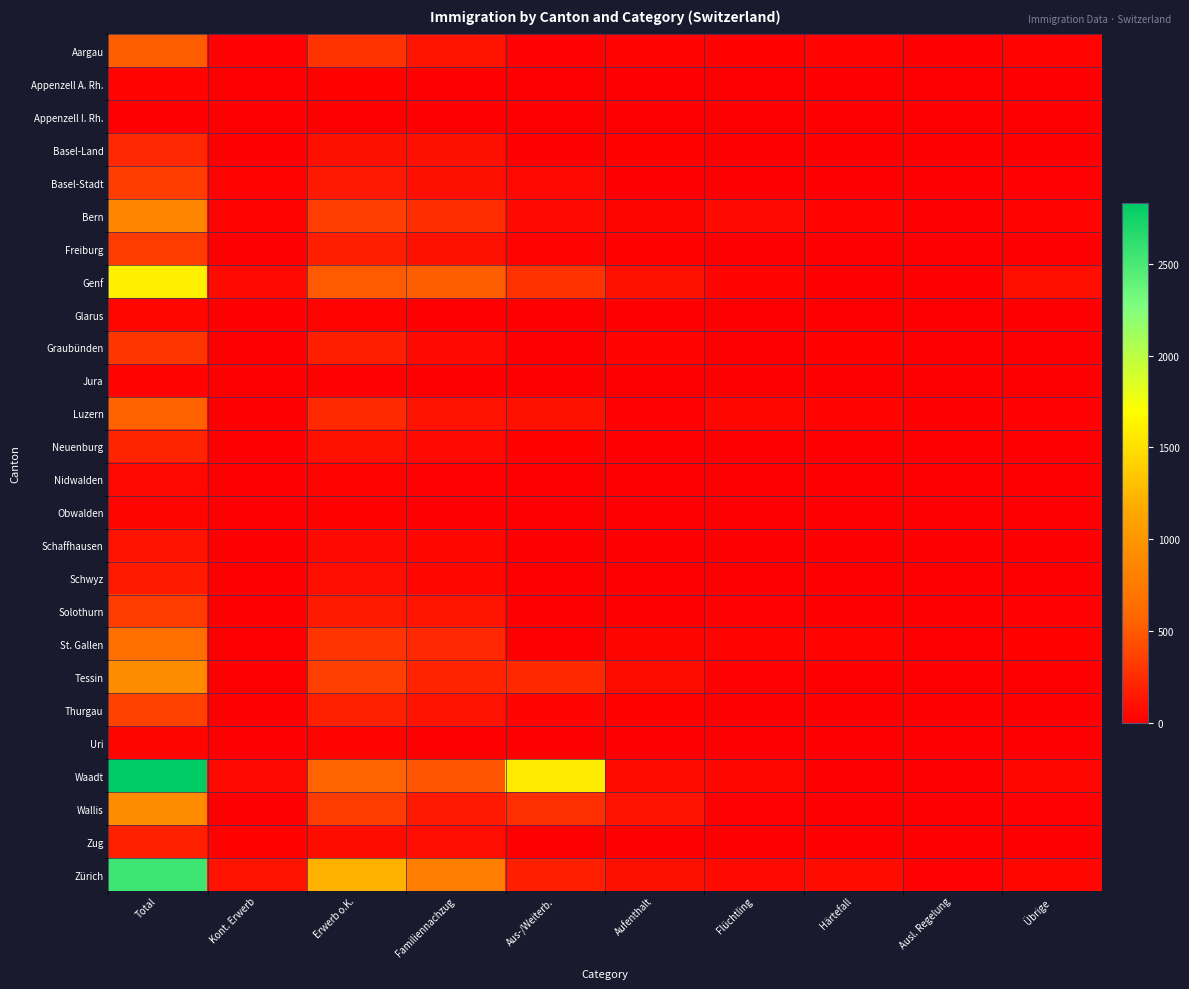

What is the difference between the highest and lowest values at Aufenthalt?

113